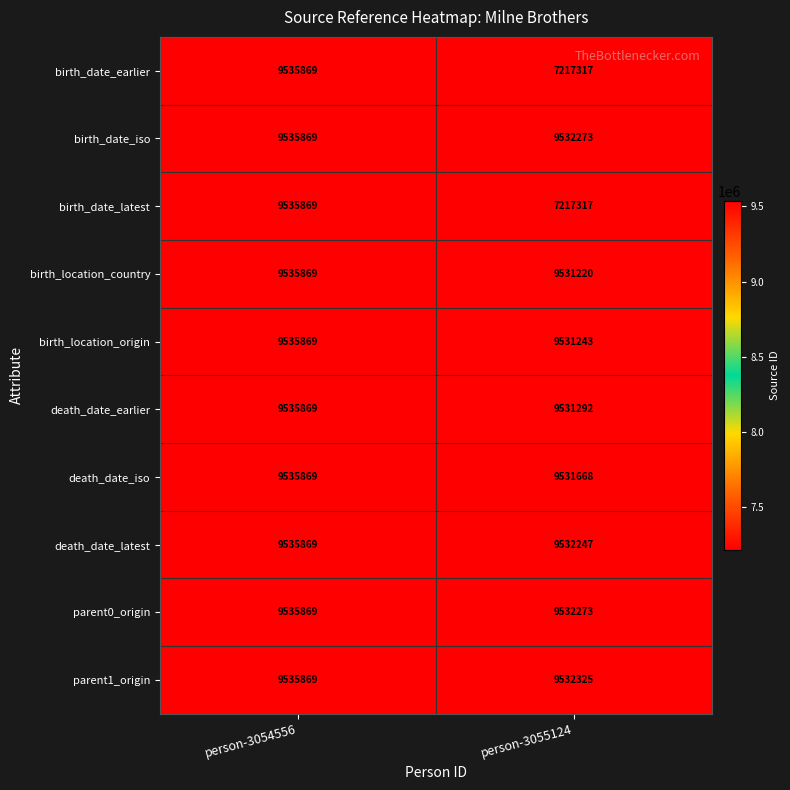

The birth_location_origin series shows 9535869 at person-3054556. True or false?

True